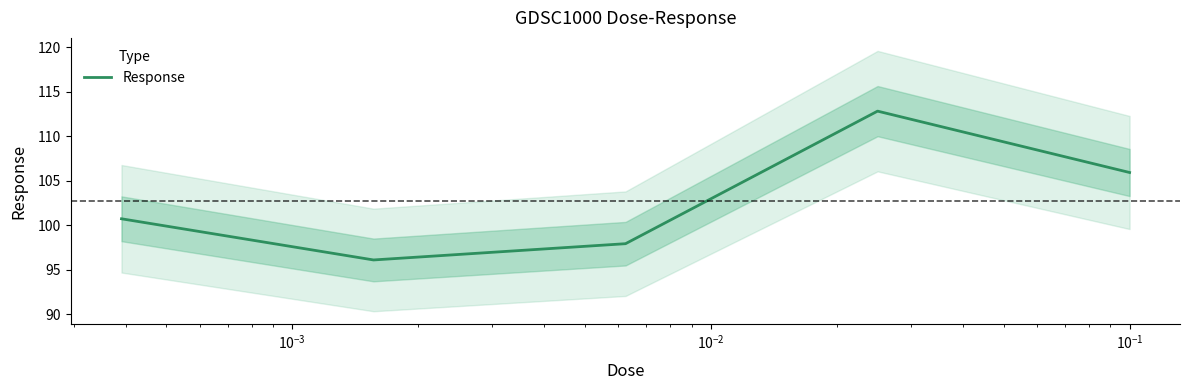

What is the lowest value of the Response series?

96.1